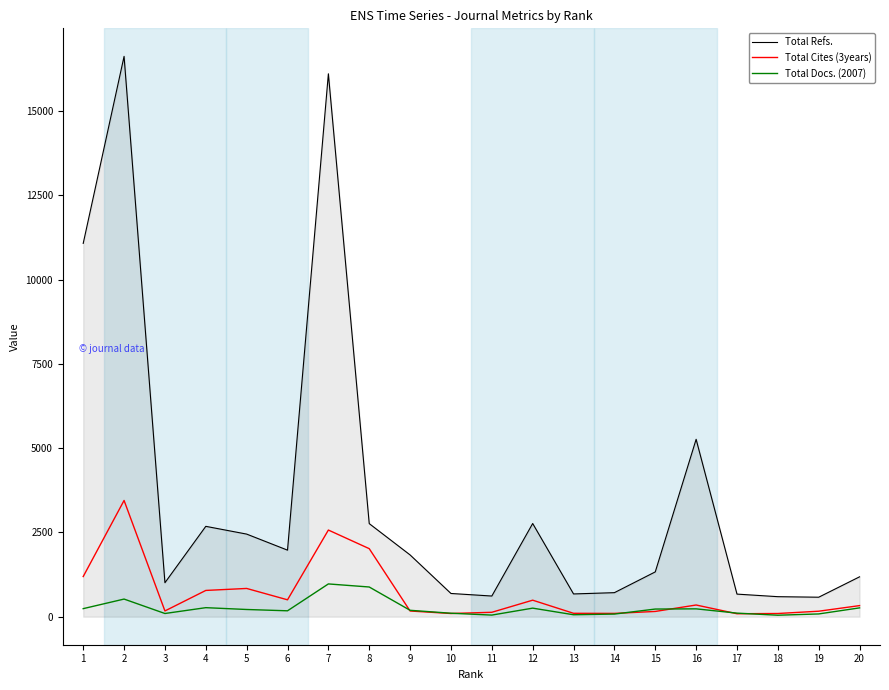

The Total Docs. (2007) series shows 58 at 13. True or false?

True